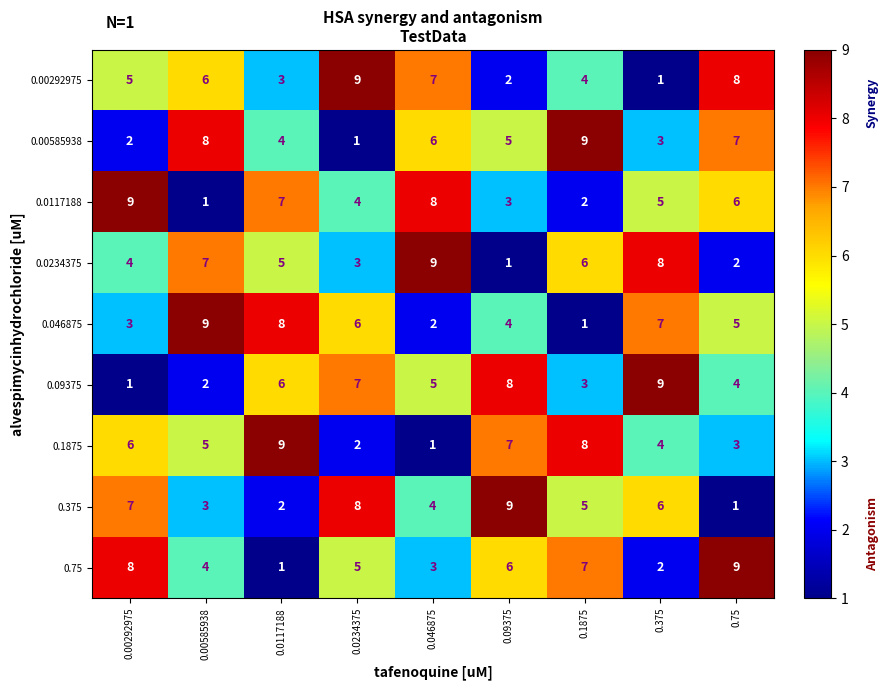

Is the value of 0.09375 at 0.00585938 greater than the value of 0.00292975 at 0.0234375?

No